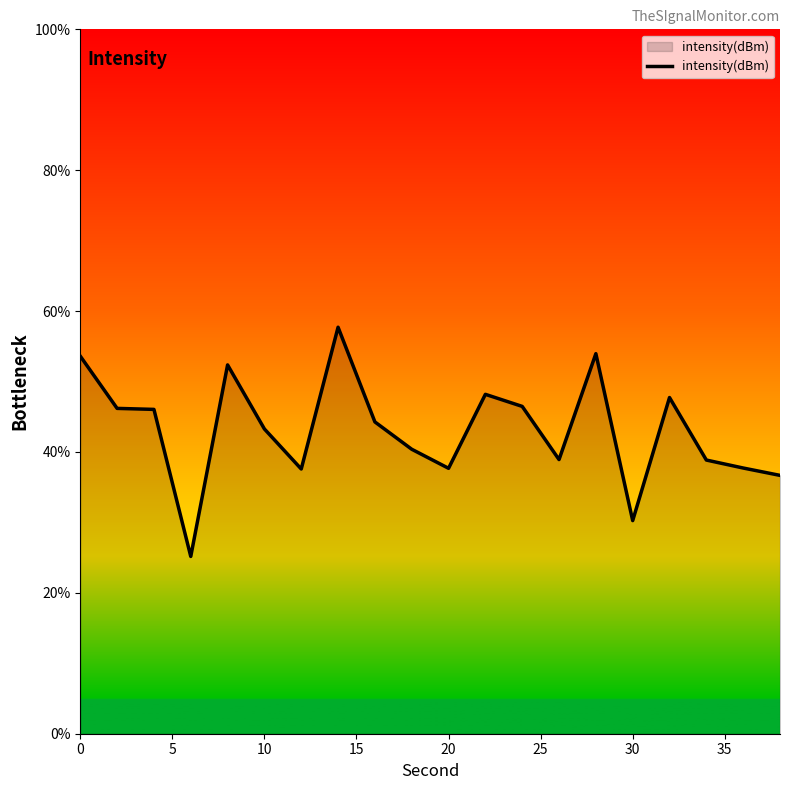

What is the maximum value shown in the chart?

57.7